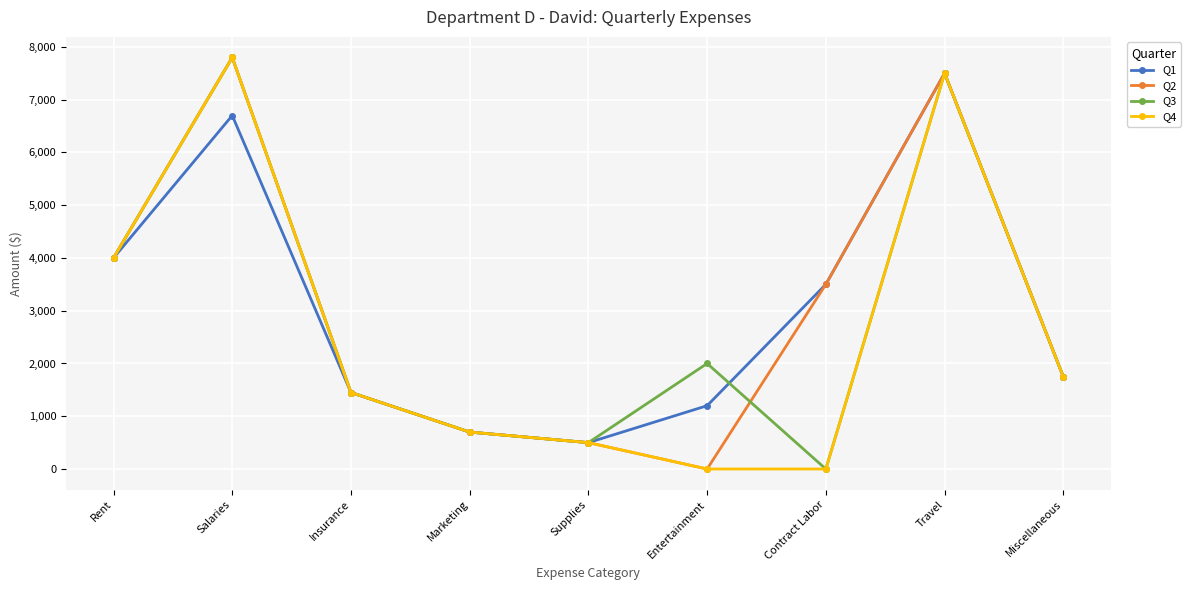

Is it true that Q2 equals 0 at Entertainment?

True